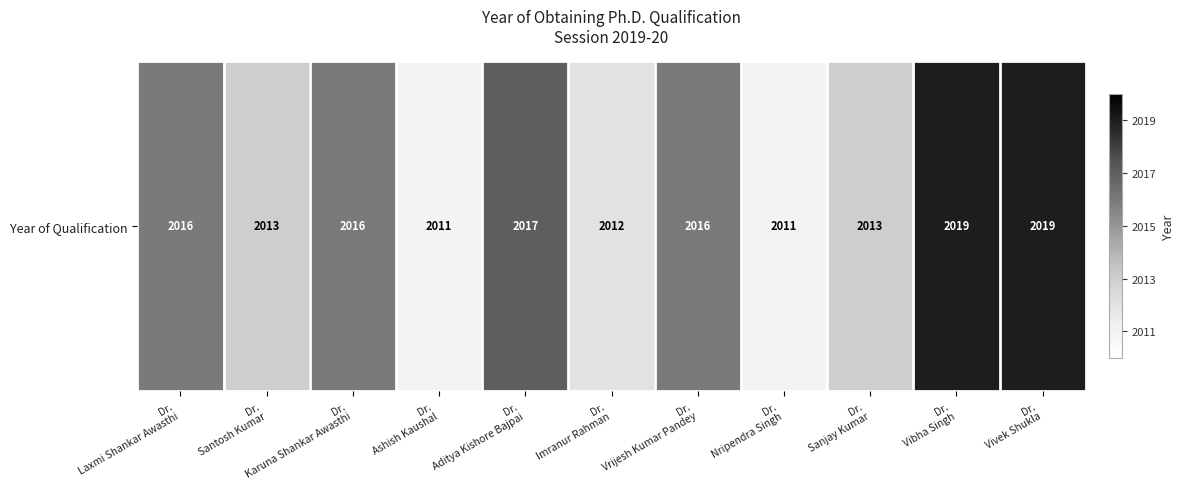

How many data points does each series have?

11